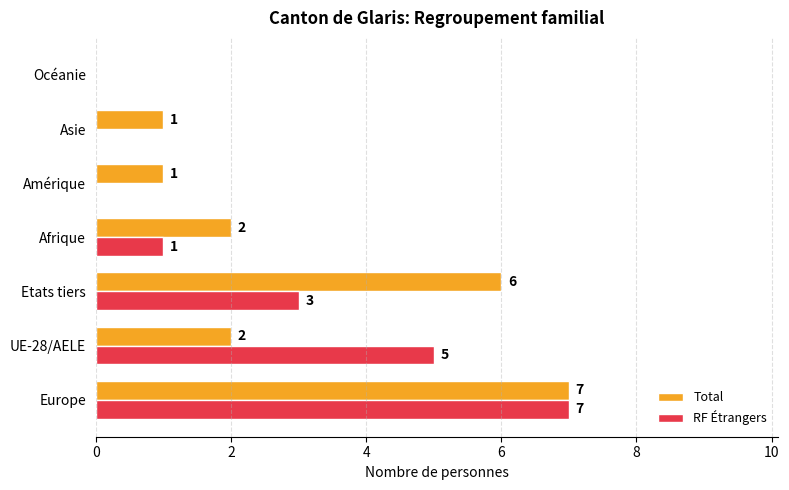

What is the sum of the Total values at Europe and Amérique?

8